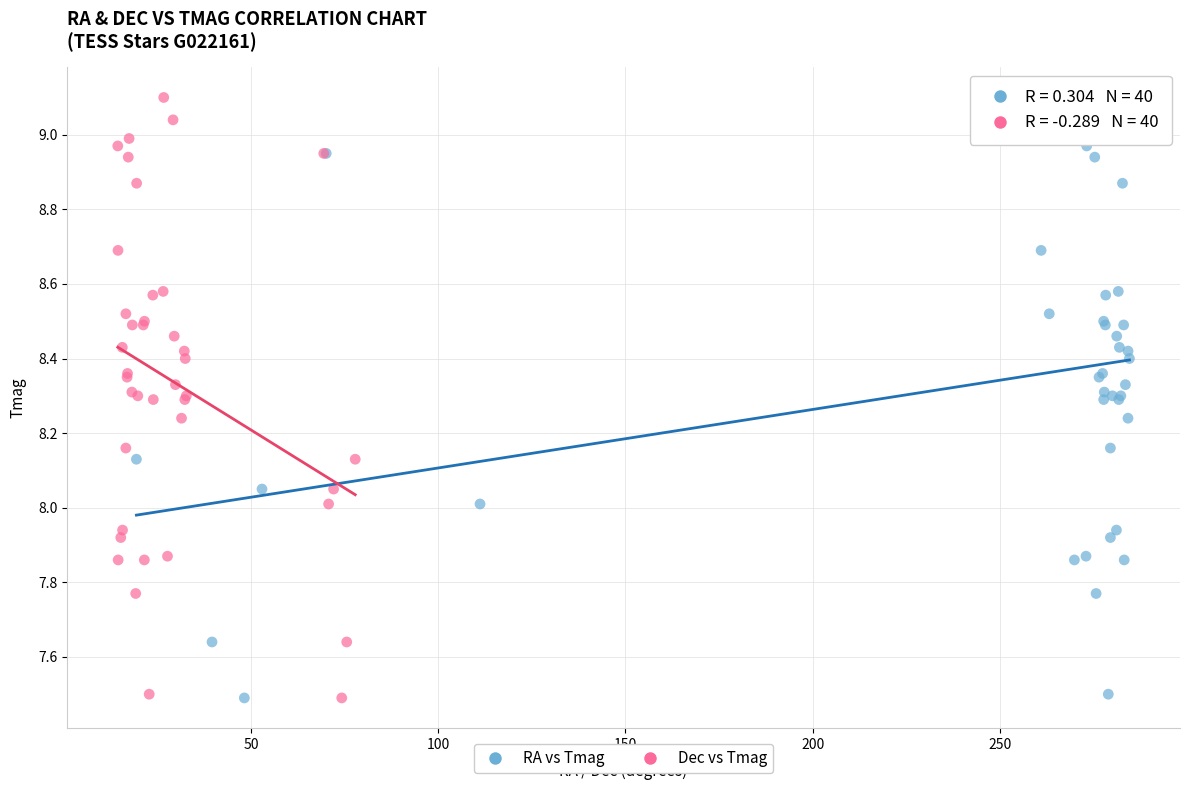

What are all the series names shown in the legend?

RA vs Tmag, Dec vs Tmag